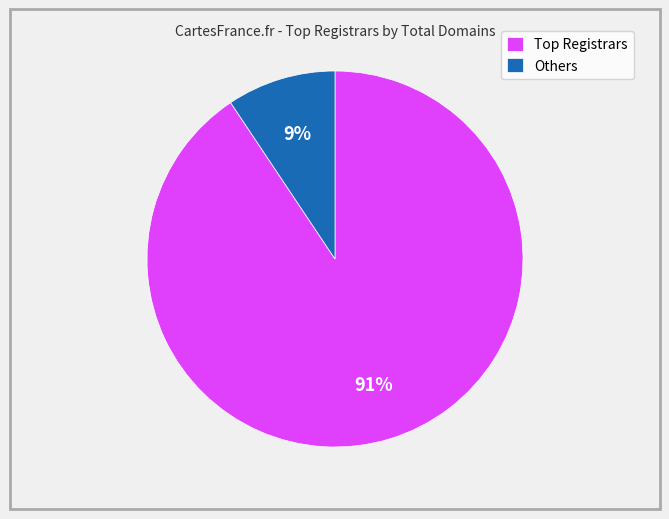

What is the largest slice in the pie chart?

Top Registrars